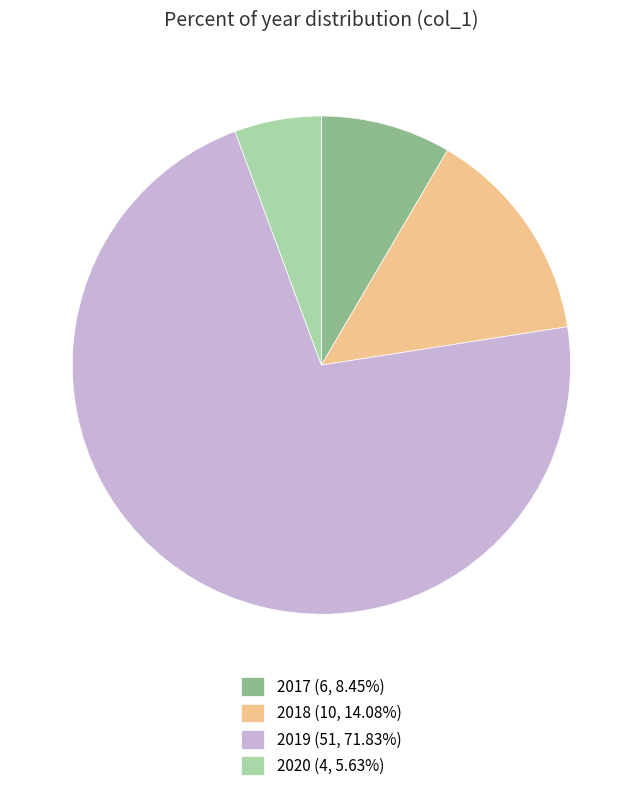

Rank the categories by value from lowest to highest.

2020, 2017, 2018, 2019